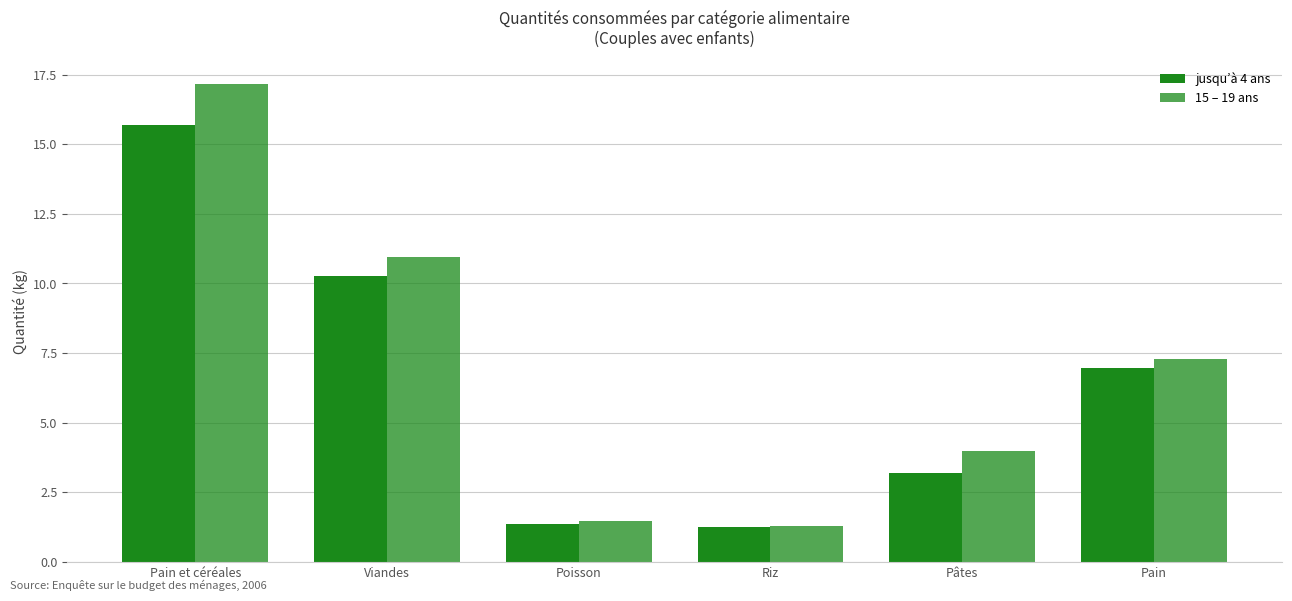

What is the difference between the second highest and minimum values in the 15 – 19 ans series?

9.6